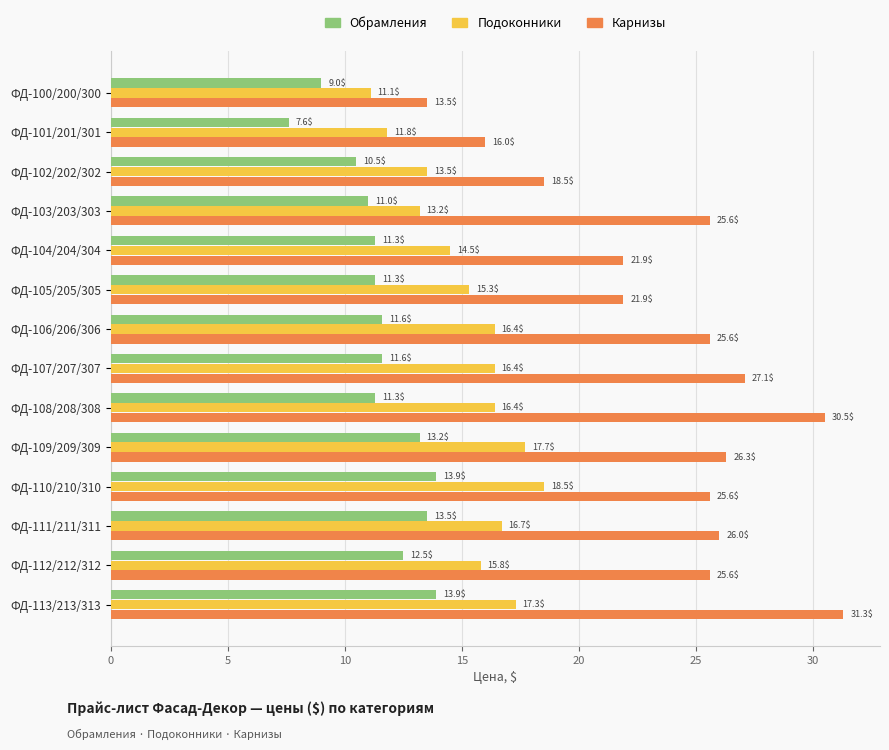

What is the spread (max minus min) of values at ФД-106/206/306?

14.0